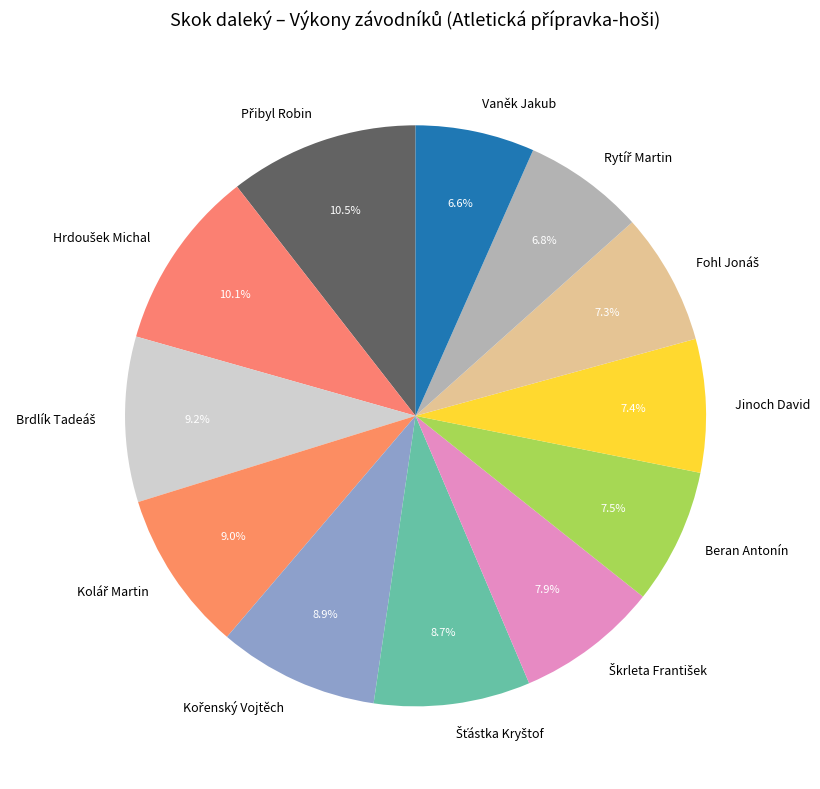

Does any single category account for the majority?

No